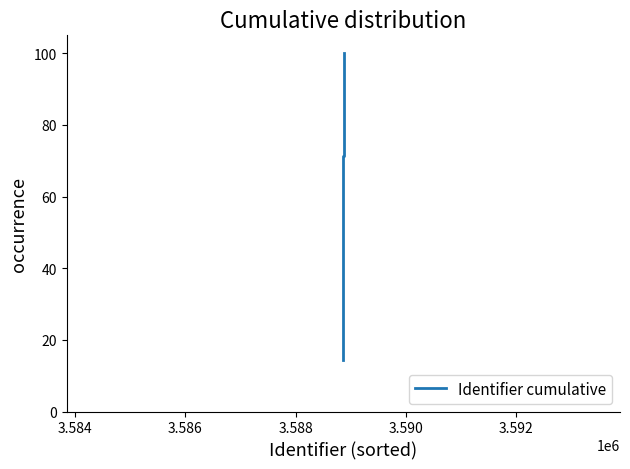

What is the smallest value displayed?

14.3